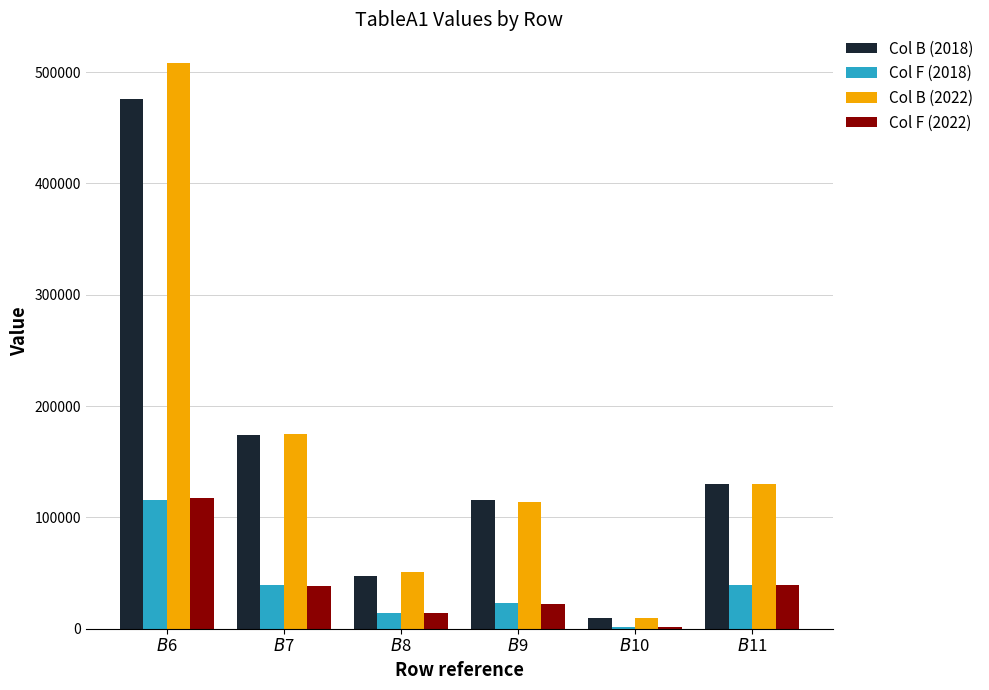

Which series has the largest range (max minus min)?

Col B (2022)